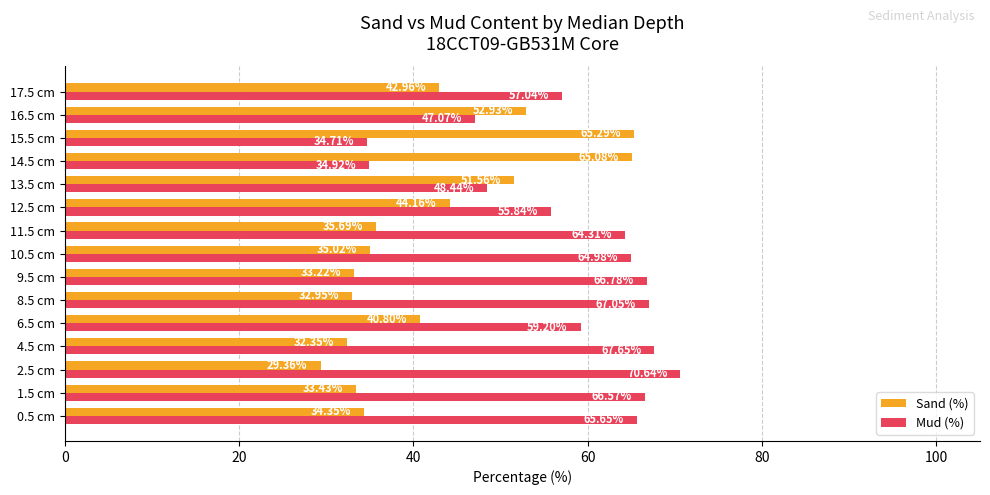

What is the difference between the highest and lowest values at 0.5 cm?

31.3